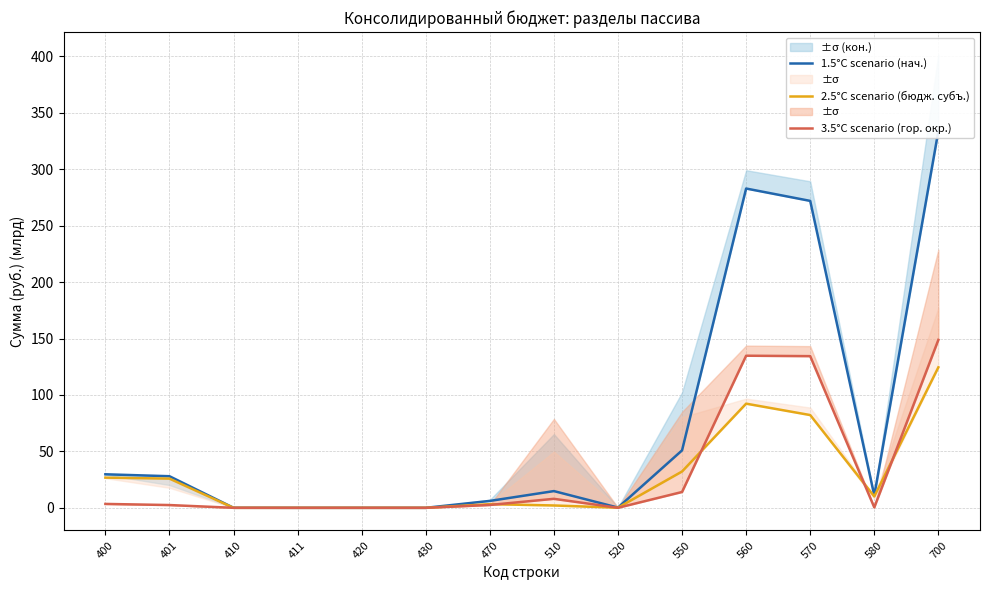

At 410, list the series in order from smallest to largest.

2.5°C scenario (бюдж. субъ.), 3.5°C scenario (гор. окр.), 1.5°C scenario (нач.)